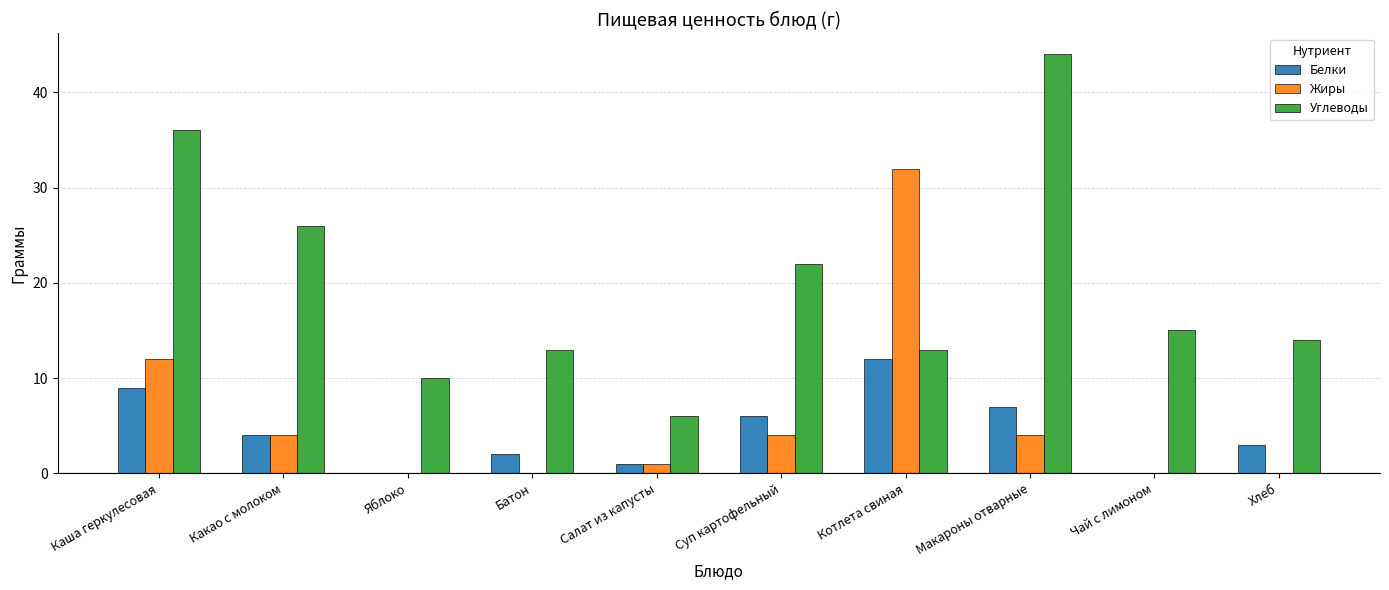

What are all the series names shown in the legend?

Белки, Жиры, Углеводы